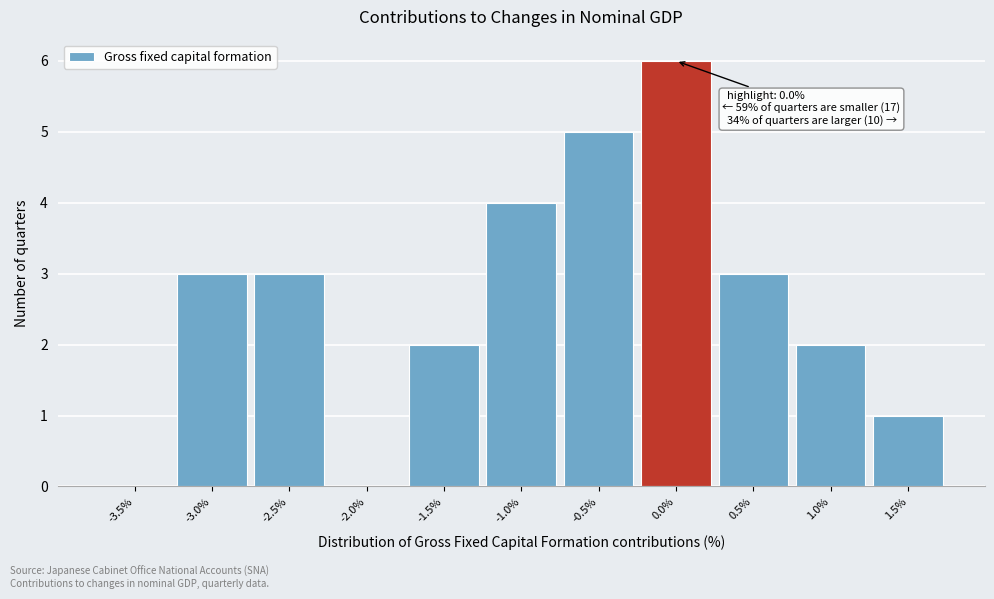

Reading left to right, extract all data points from this chart.

-3.5%=0	-3.0%=3	-2.5%=3	-2.0%=0	-1.5%=2	-1.0%=4	-0.5%=5	0.0%=6	0.5%=3	1.0%=2	1.5%=1